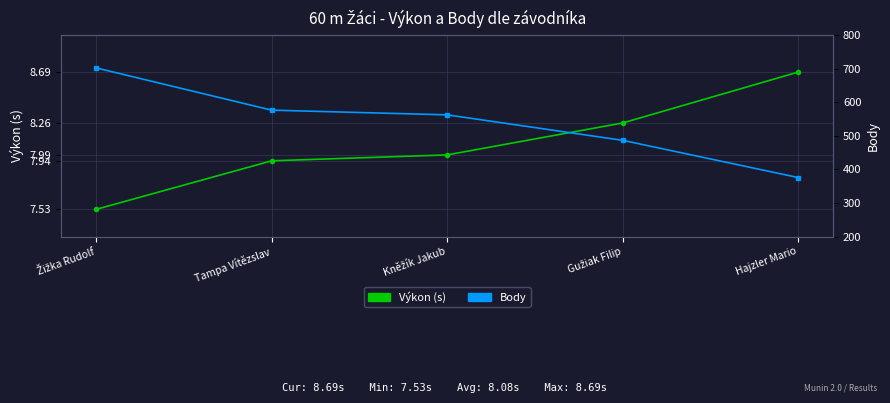

True or false: Body has more than 1 interior local peaks.

False